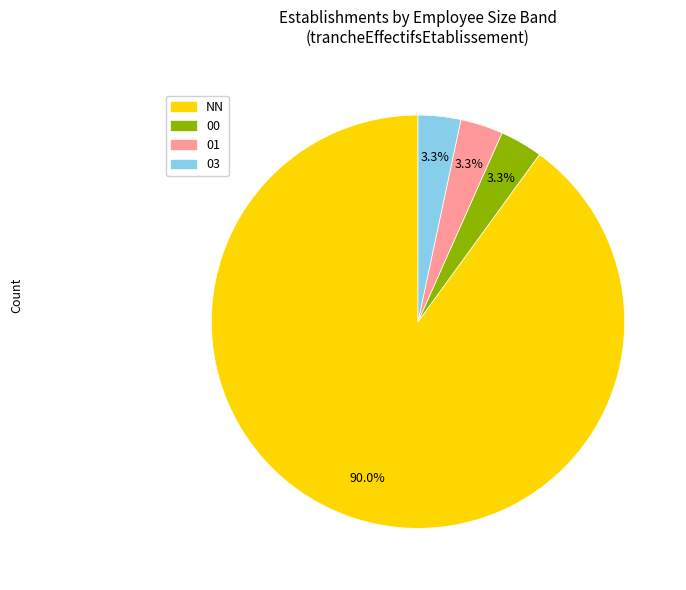

To the nearest percent, what is the average slice percentage?

25%